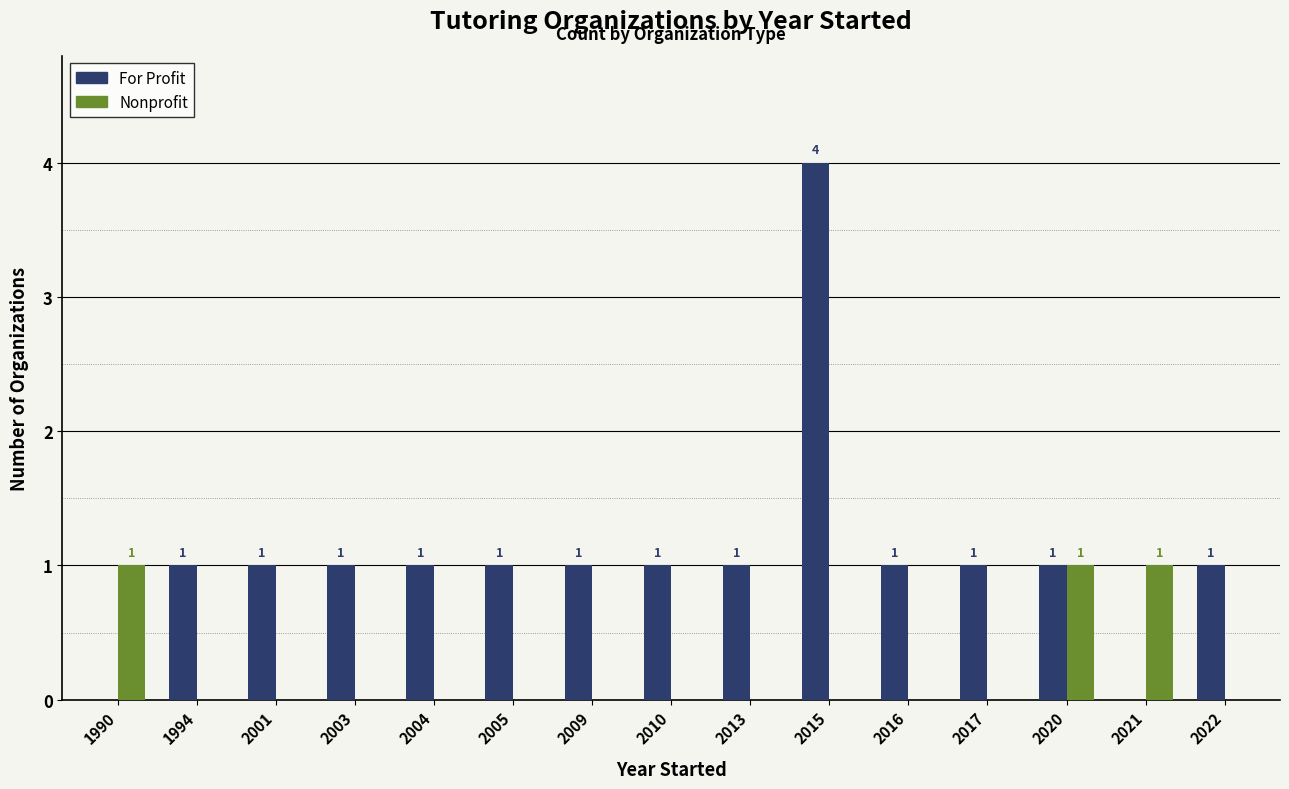

True or false: For Profit has a value of 1 at 2003.

True